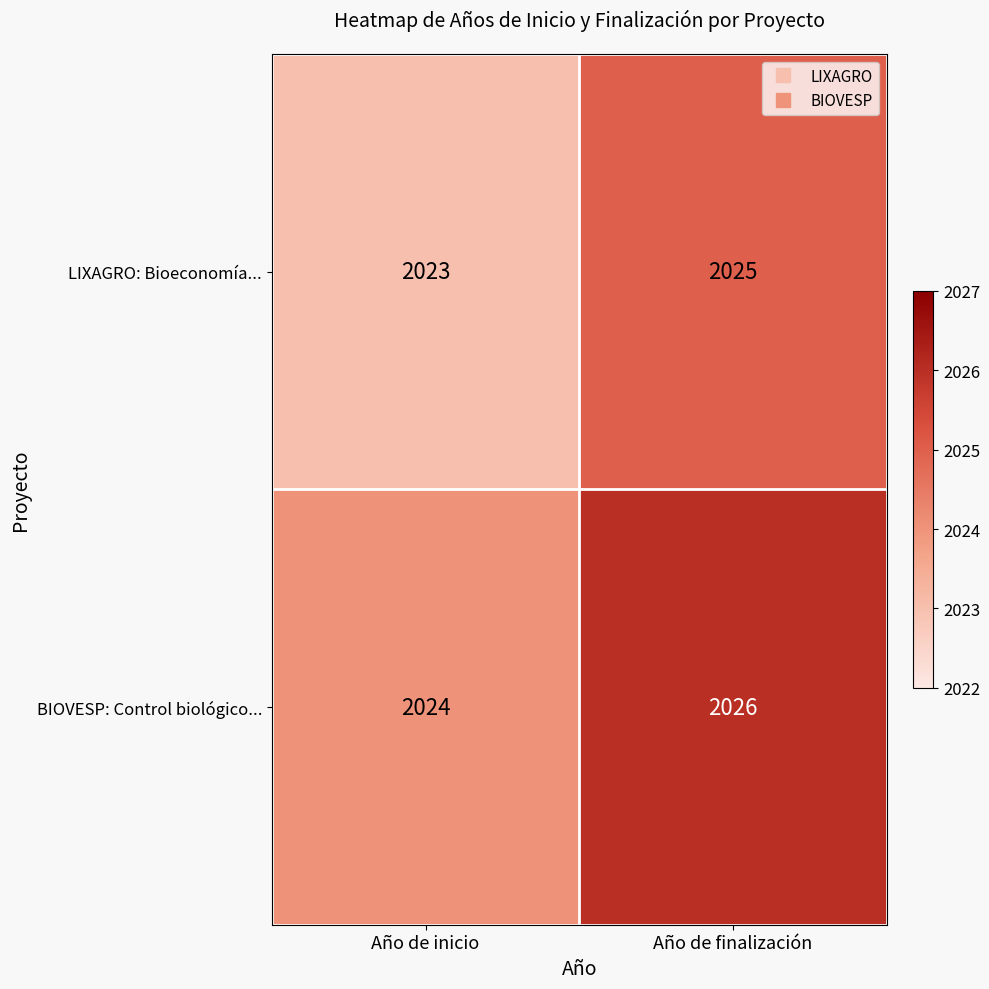

What value does the BIOVESP: Control biológico... series have at Año de finalización?

2026